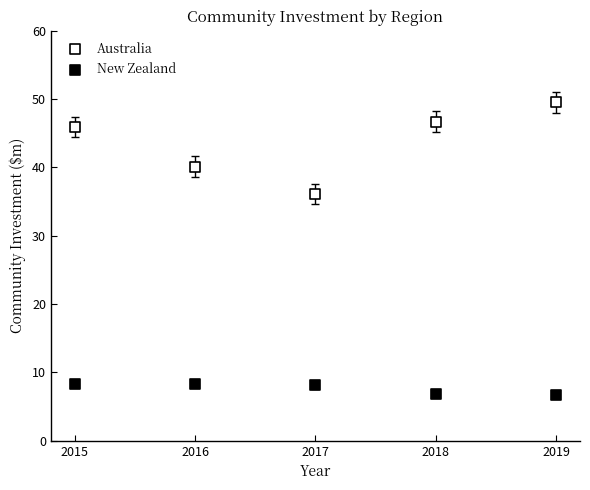

What are all the series names shown in the legend?

Australia, New Zealand